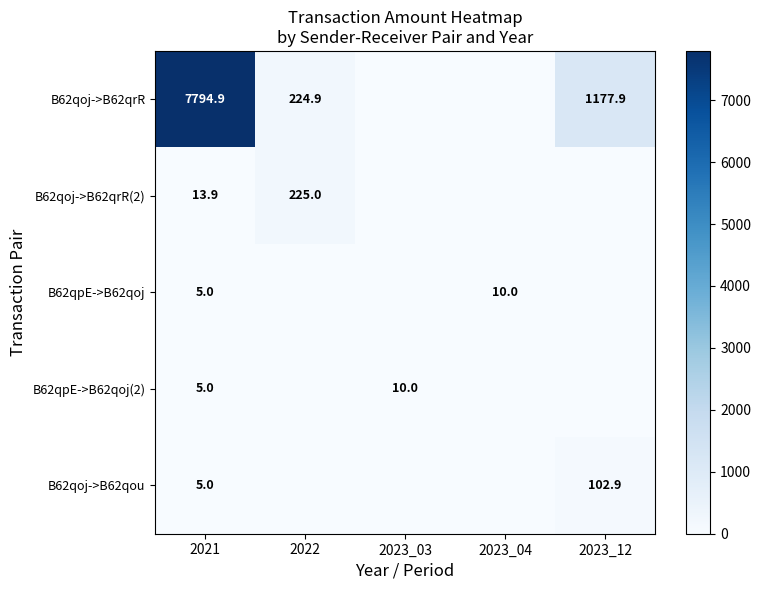

At which category does the chart reach its peak across all series?

2021